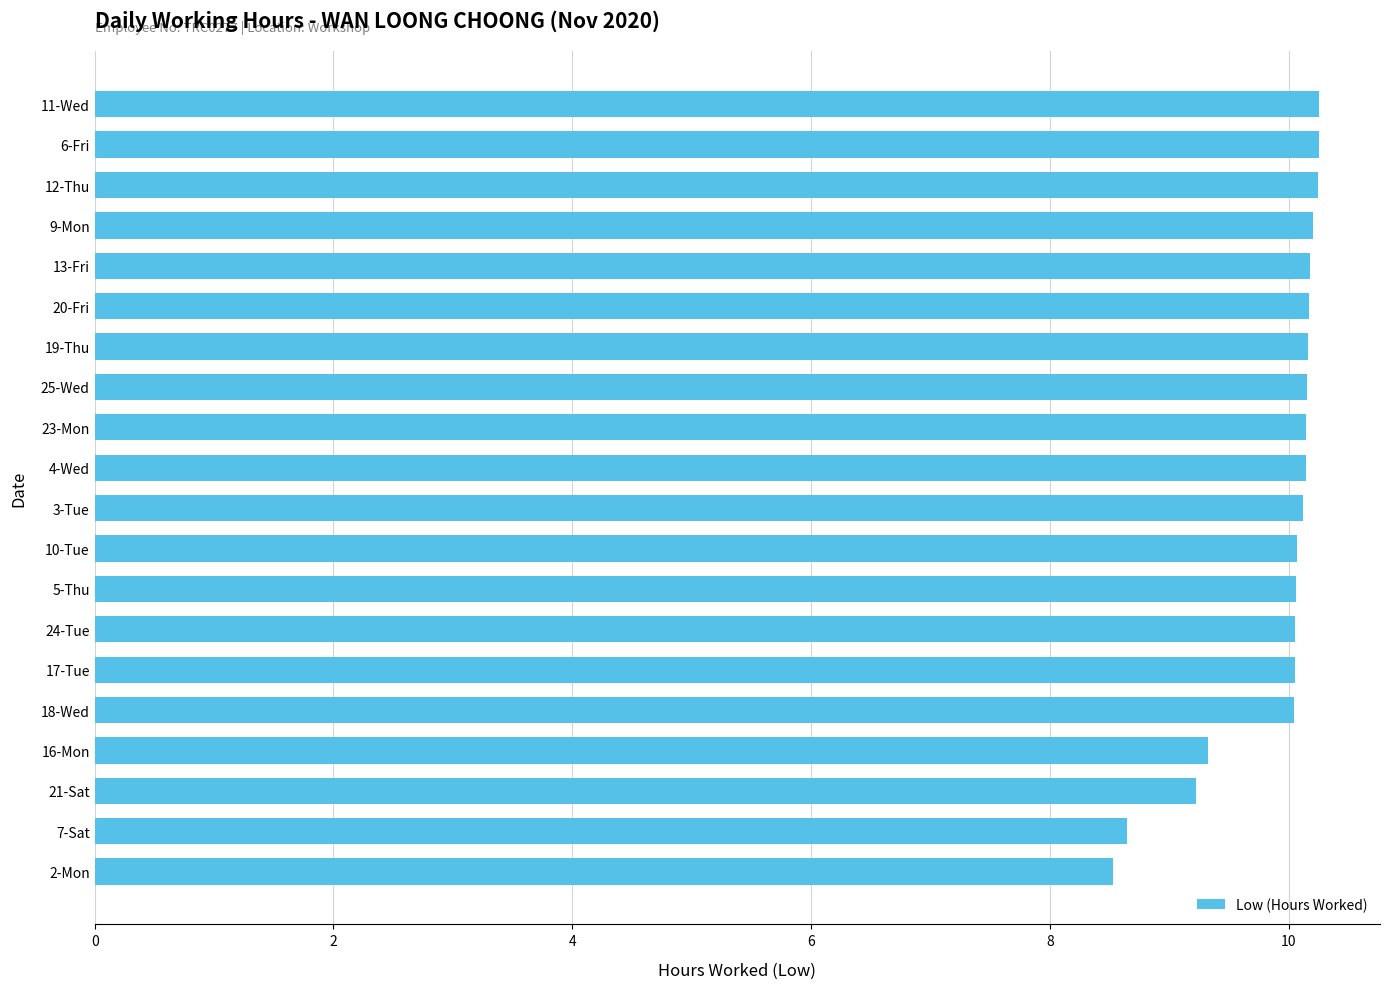

At which label is the value closest to 9?

21-Sat